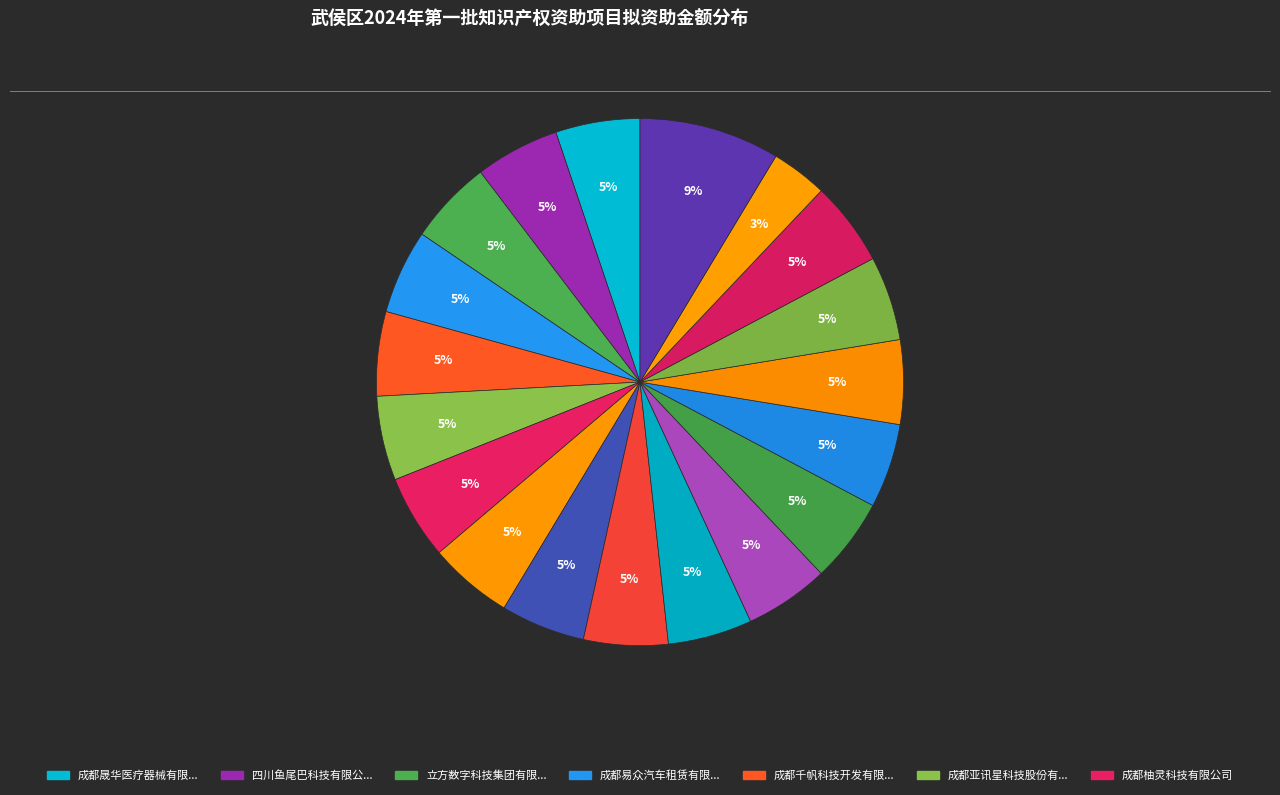

Count the number of slices in the pie.

19